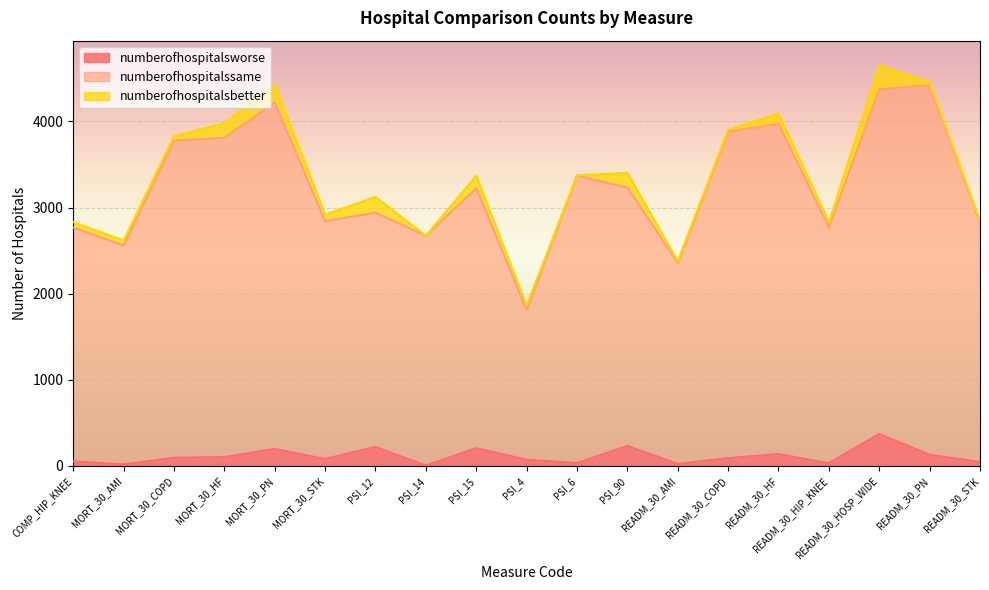

What is the maximum value for numberofhospitalsworse?

372